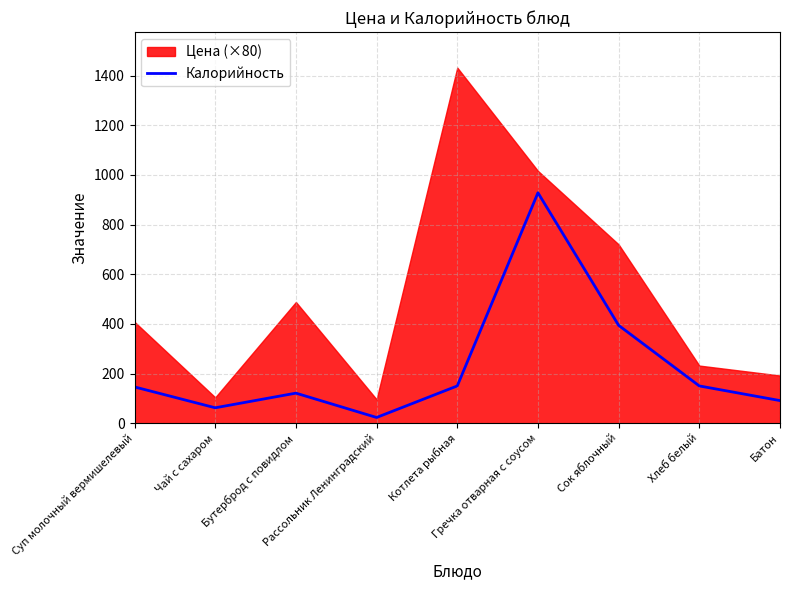

Is it true that the value at Батон is 133?

False